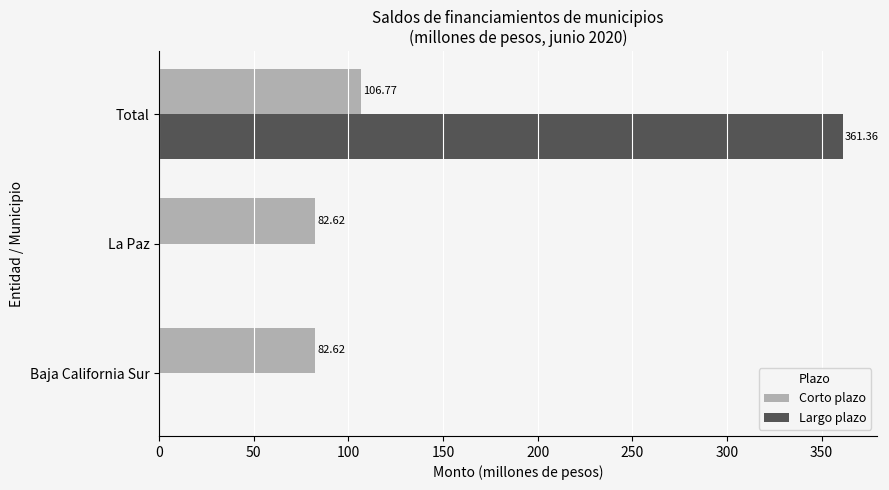

Which series changed the most between La Paz and Total?

Largo plazo